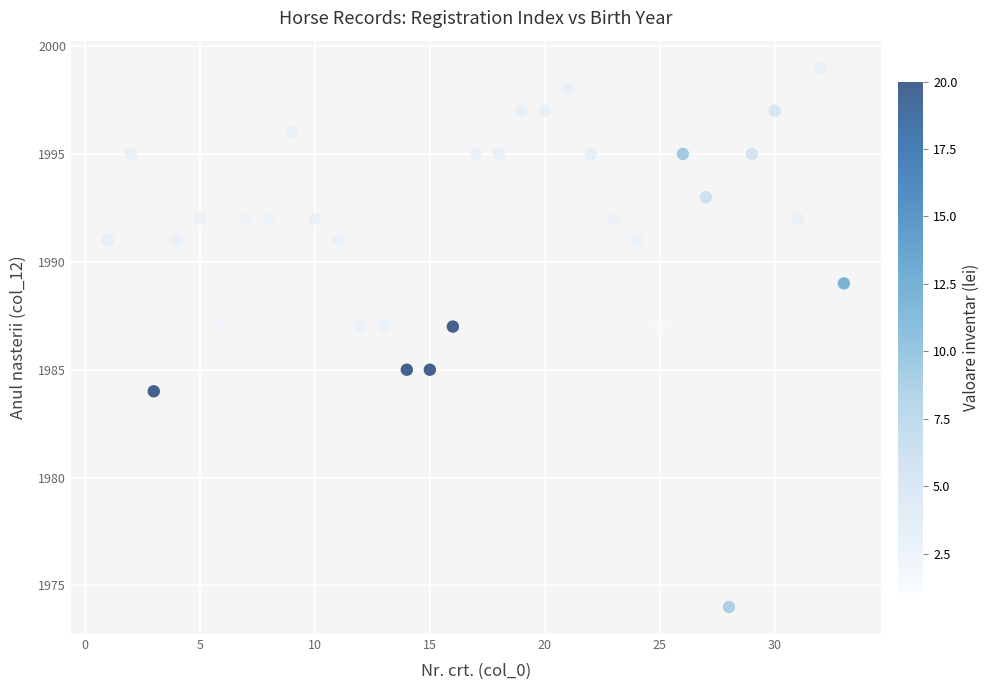

What is the range of X values (max minus min)?

32